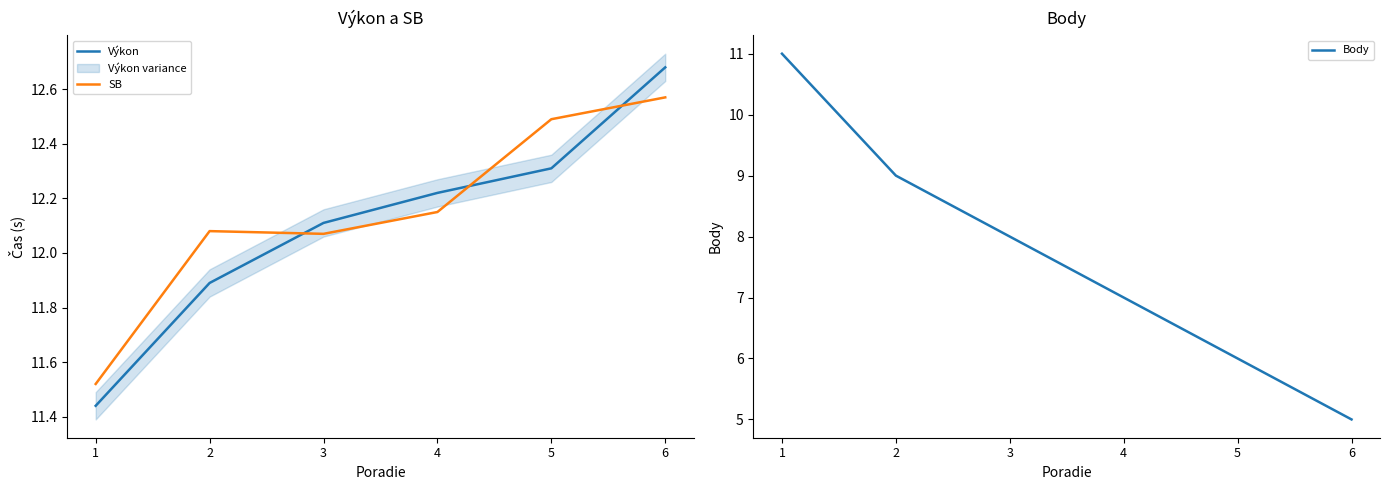

True or false: SB and Body intersect in this chart.

False